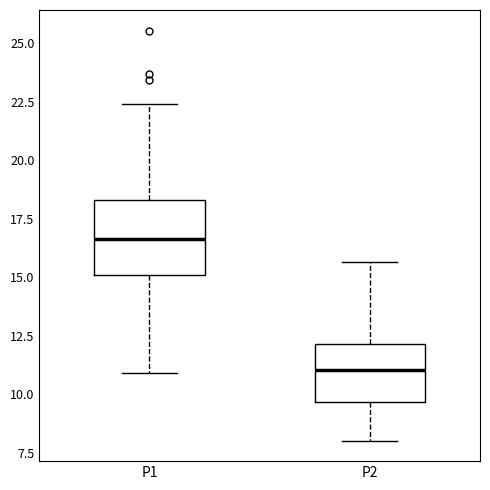

Where does the lower whisker of the box for P2 end on the y-axis? The values are not printed on the chart, so give them approximately, as read against the axis.

8.0